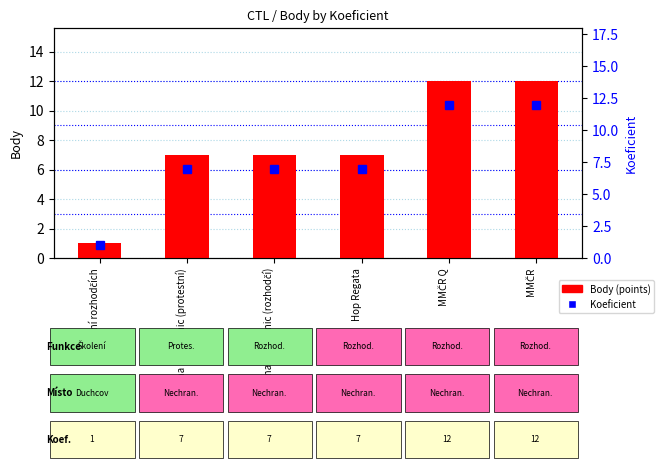

What is the smallest value displayed?

1